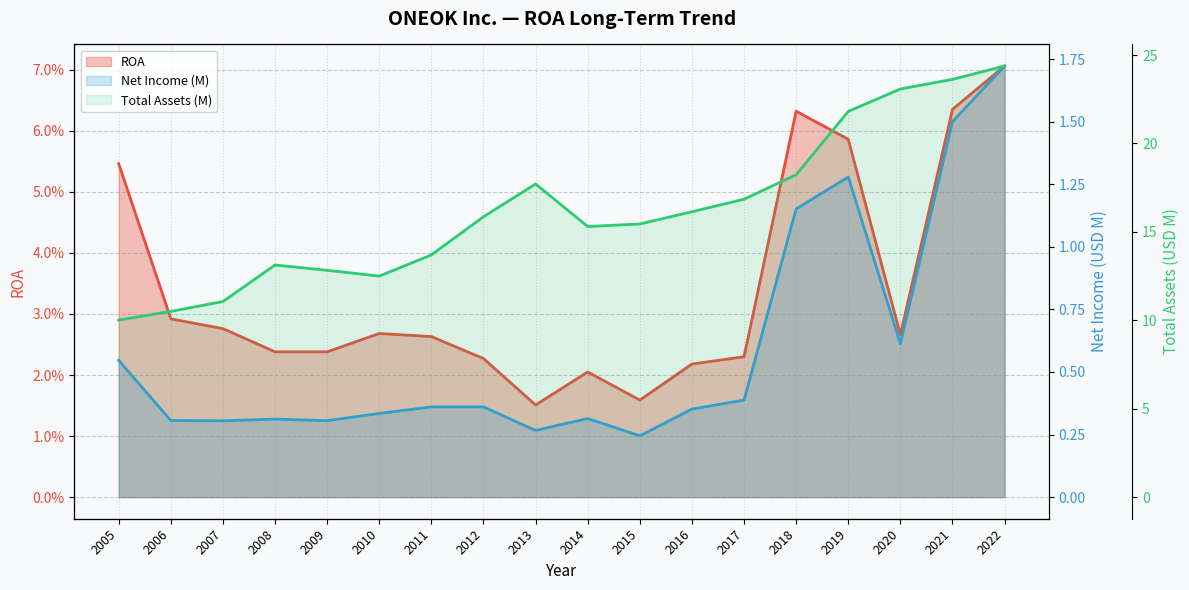

What is the difference between the maximum and minimum values in the Total Assets (M) series?

14.4